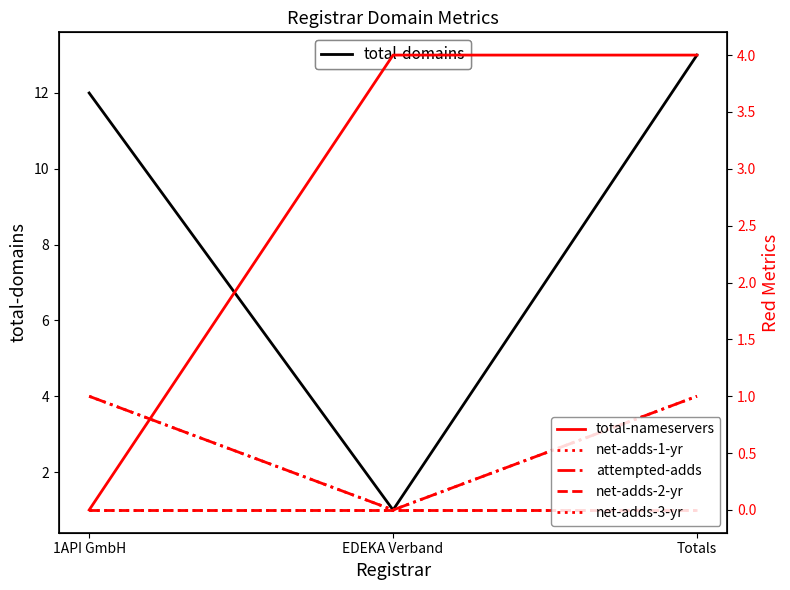

What are all the series names shown in the legend?

total-domains, total-nameservers, net-adds-1-yr, attempted-adds, net-adds-2-yr, net-adds-3-yr